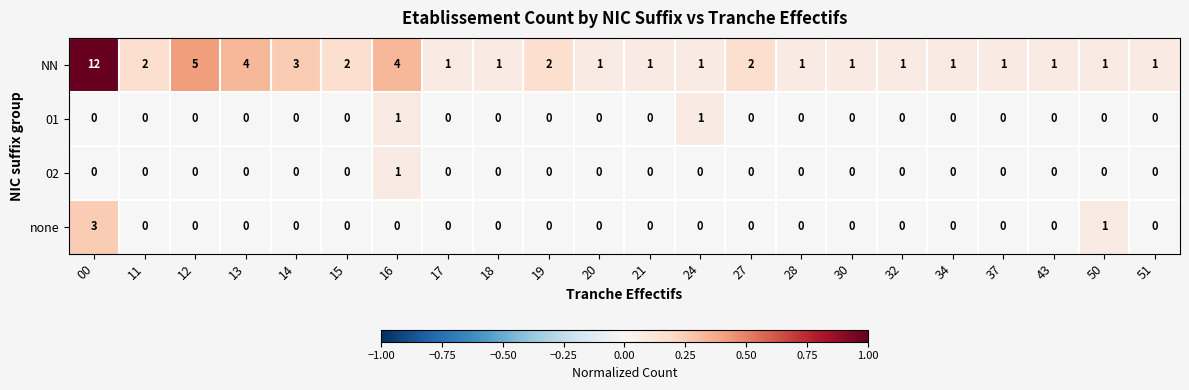

Count the number of data series in this chart.

4